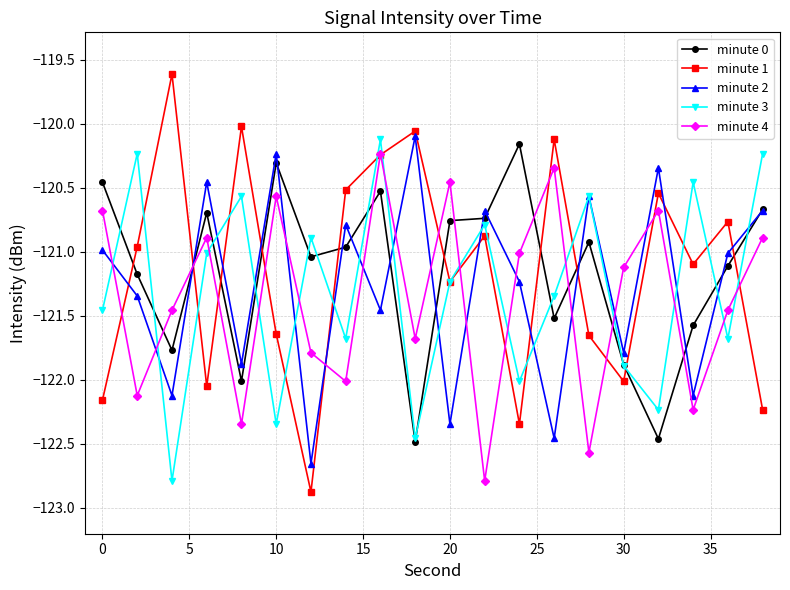

What is the minimum value shown in the chart?

-122.9